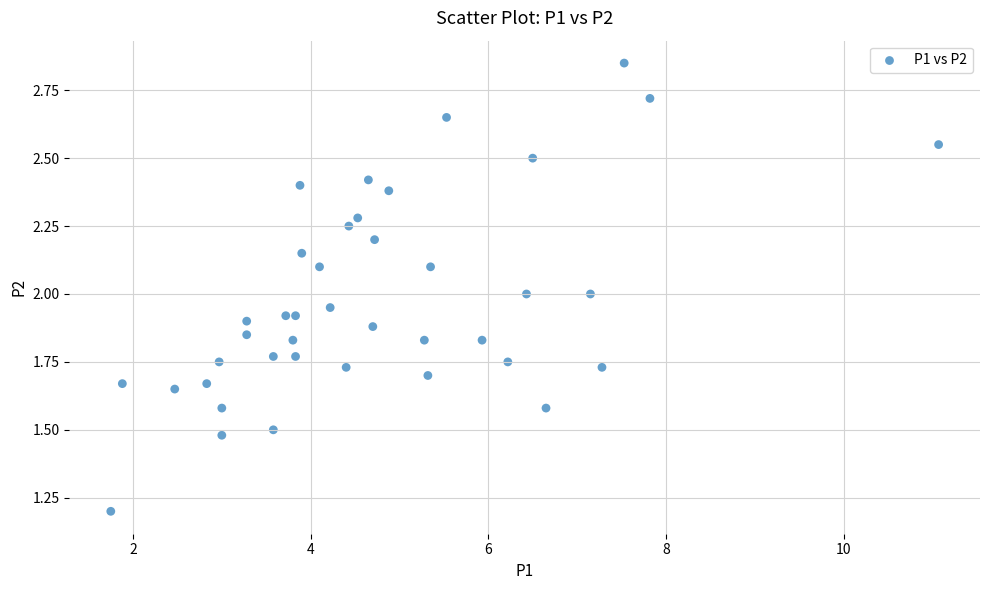

What is the range of X values (max minus min)?

9.3